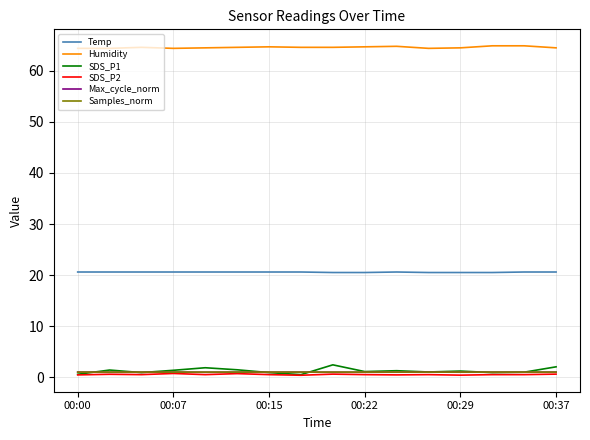

What is the greatest value displayed?

64.9